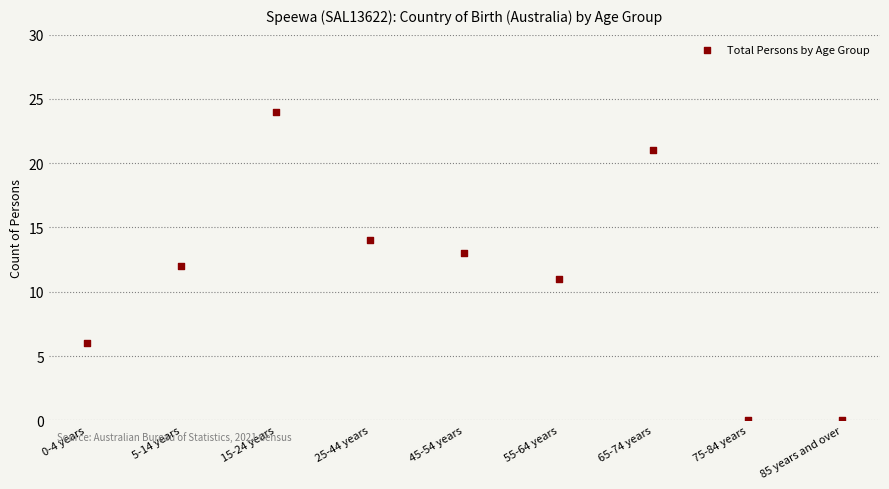

What is the range of Y values (max minus min)?

24